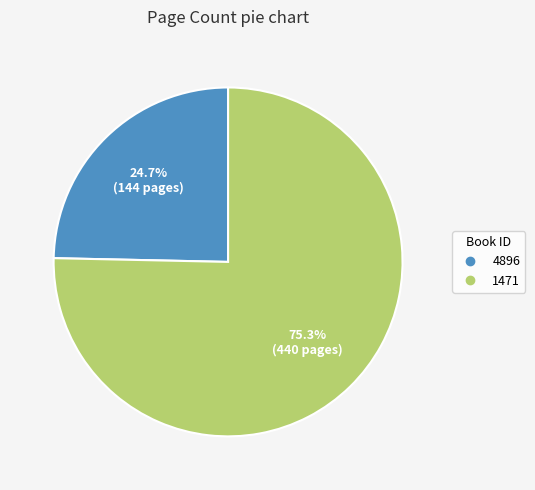

True or false: 4896 accounts for 19% of the total.

False